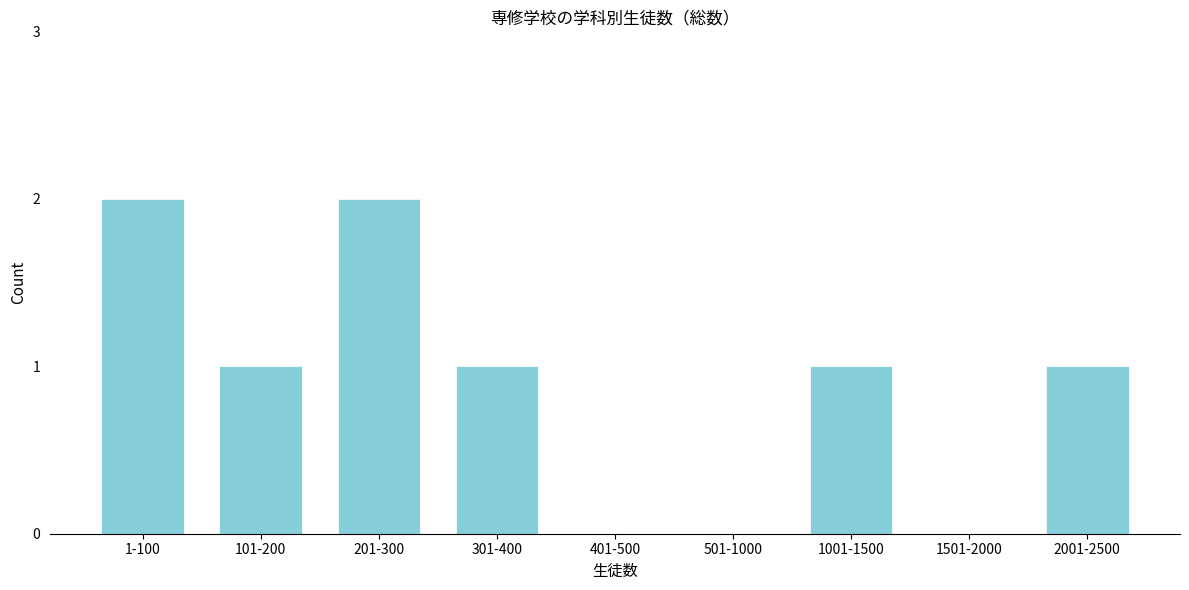

Reading left to right, list all the values displayed in this chart.

1-100=2	101-200=1	201-300=2	301-400=1	401-500=0	501-1000=0	1001-1500=1	1501-2000=0	2001-2500=1